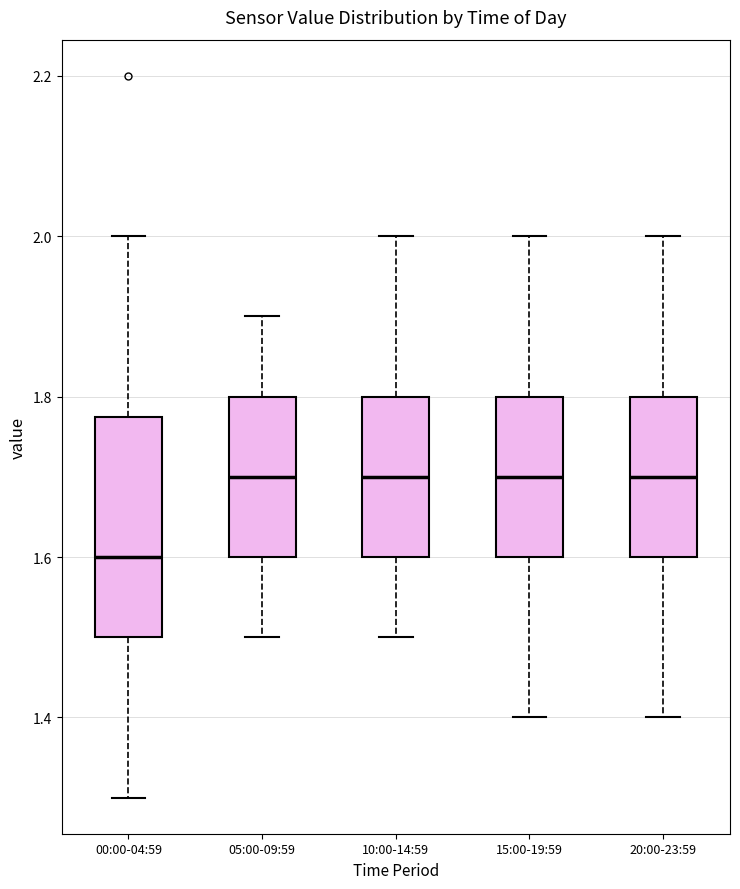

Reading left to right, transcribe this box plot: for each box, give where its median line is, the range the box spans, and where its two whiskers end, as read against the y-axis. The values are not printed on the chart, so give them approximately, as read against the axis.

00:00-04:59: median 1.60, box 1.50 to 1.78, whiskers 1.30 to 2.00
05:00-09:59: median 1.70, box 1.60 to 1.80, whiskers 1.50 to 1.90
10:00-14:59: median 1.70, box 1.60 to 1.80, whiskers 1.50 to 2.00
15:00-19:59: median 1.70, box 1.60 to 1.80, whiskers 1.40 to 2.00
20:00-23:59: median 1.70, box 1.60 to 1.80, whiskers 1.40 to 2.00